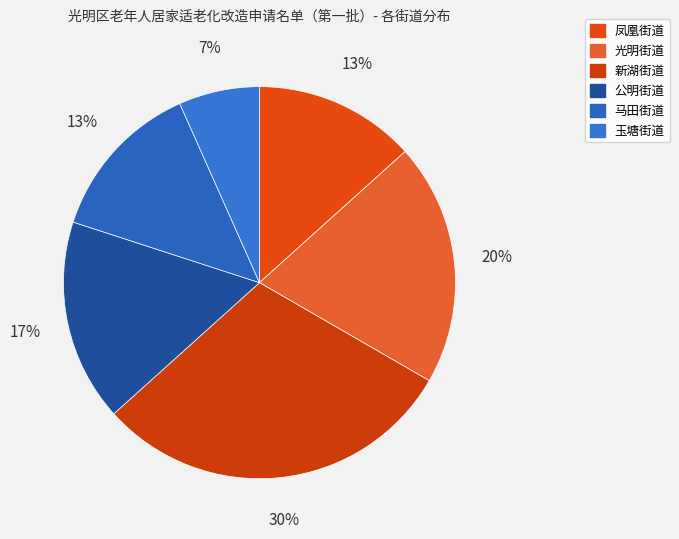

To the nearest percent, what is the average slice percentage?

17%